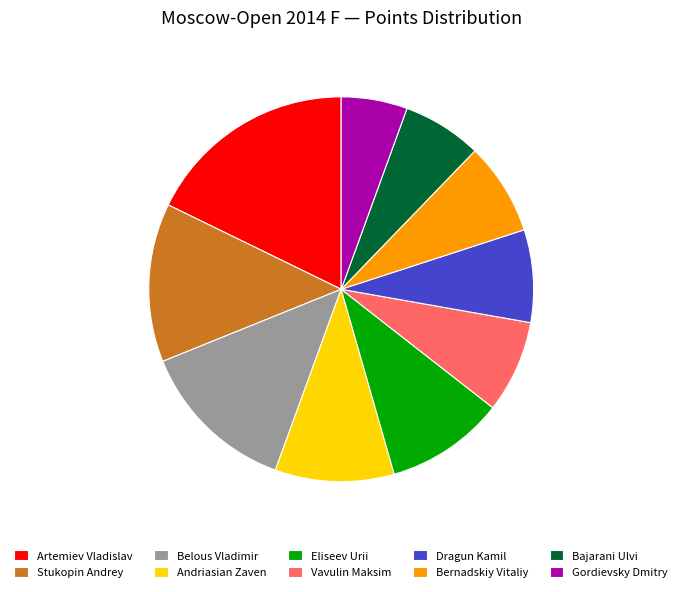

Is there a majority slice in this chart?

No